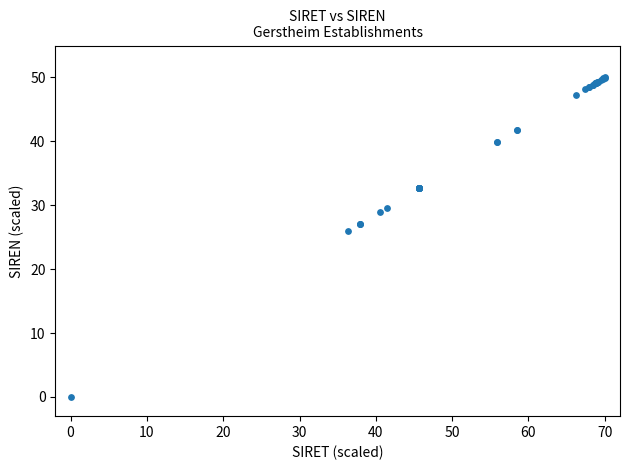

What Y value in the scatter plot is closest to 25?

25.9